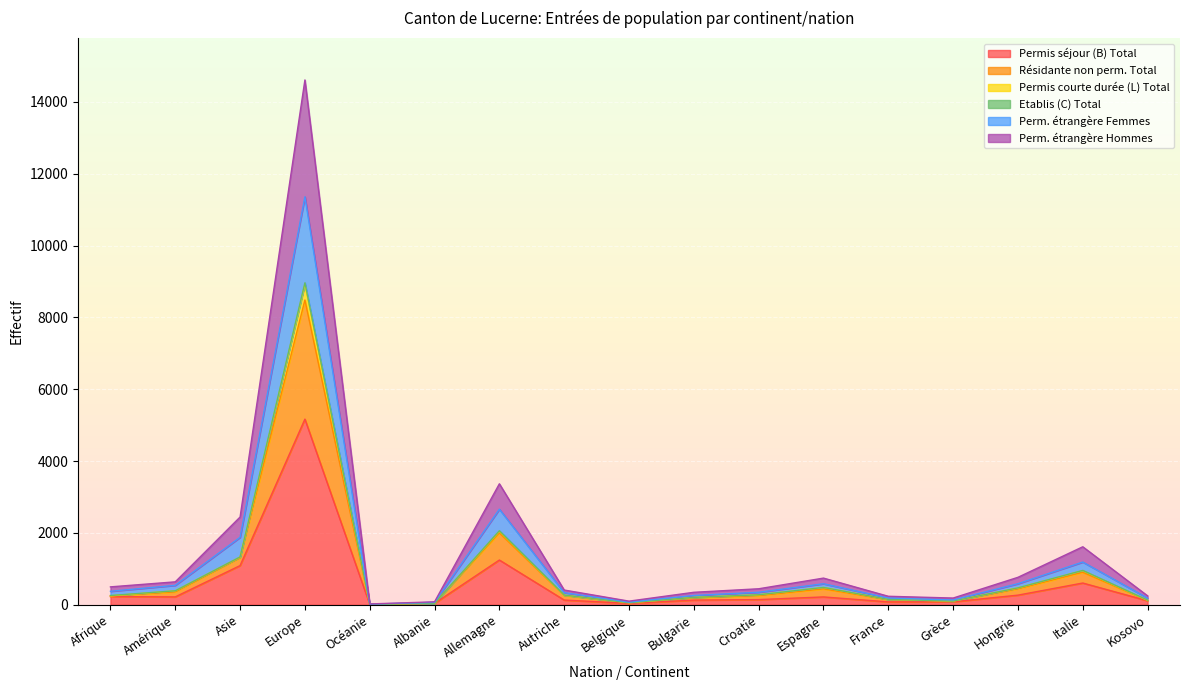

List the labels in order of Résidante non perm. Total value, smallest first.

Océanie, Albanie, Belgique, Grèce, Kosovo, France, Bulgarie, Afrique, Autriche, Croatie, Amérique, Hongrie, Espagne, Italie, Asie, Allemagne, Europe